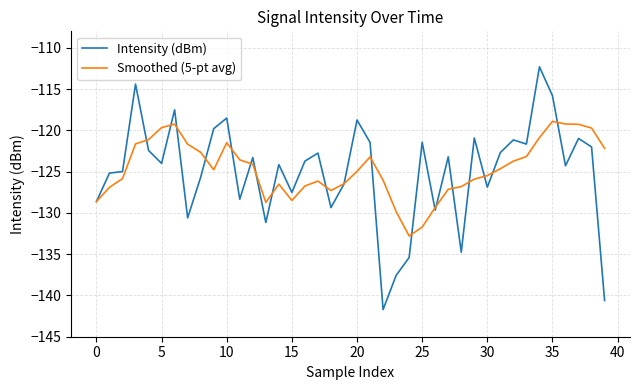

List the series in order of their peak value, highest first.

Intensity (dBm), Smoothed (5-pt avg)